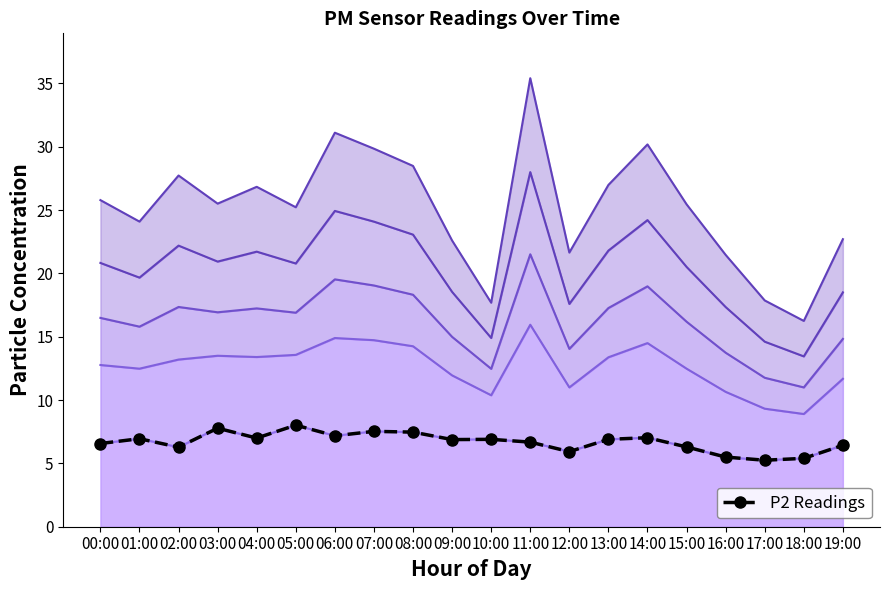

How many lines are shown in the chart?

1